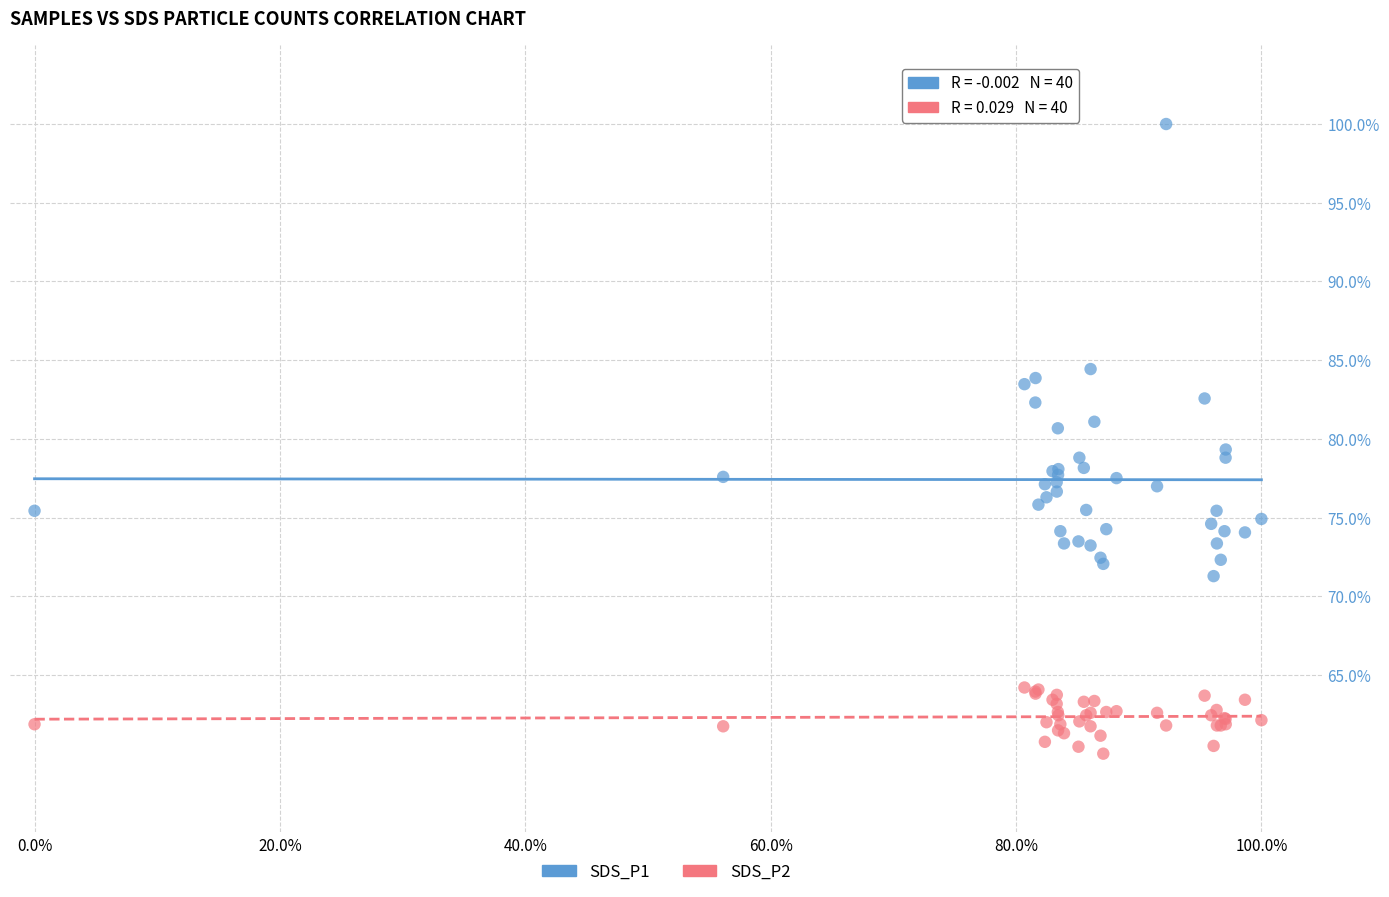

Which series contains the lowest Y value?

SDS_P2